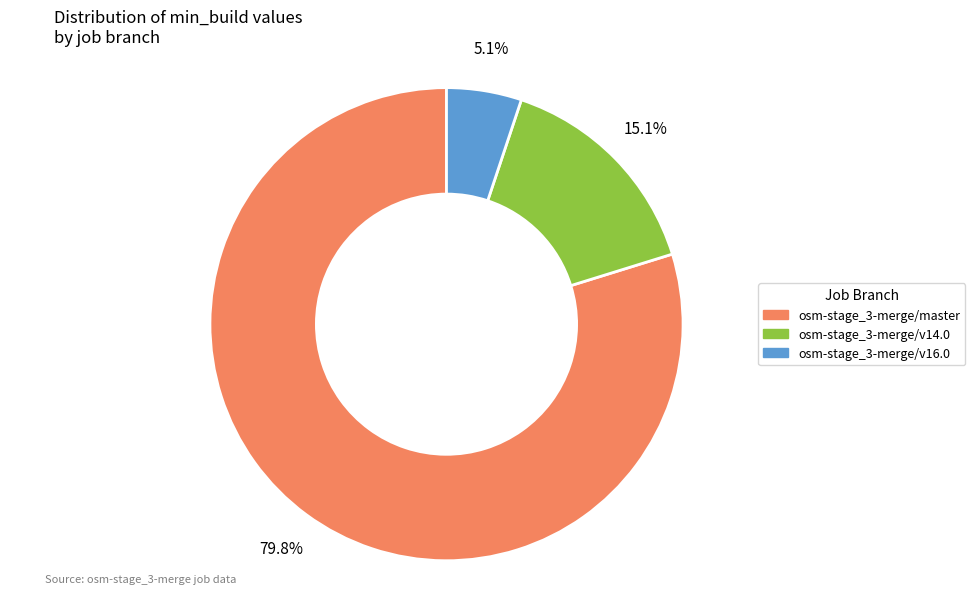

How many segments does this pie chart have?

3